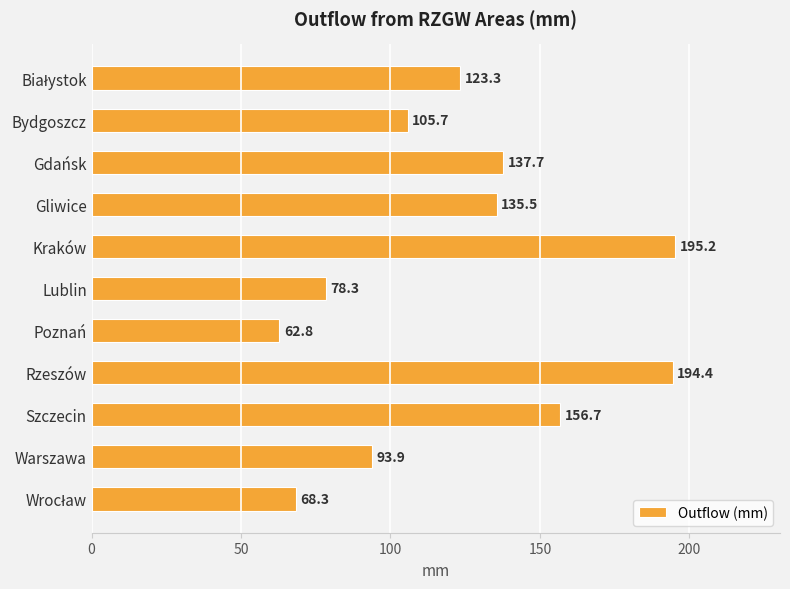

Count the number of values greater than 123.

6